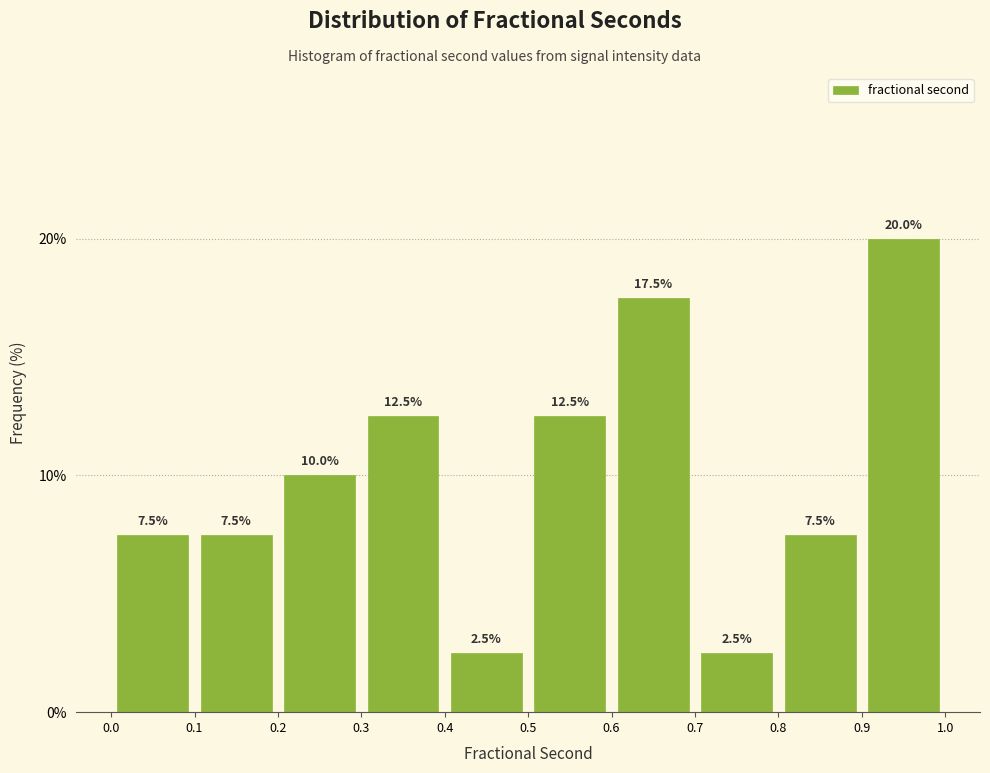

Over which range of the x-axis is the bar tallest?

0.9 to 1.0